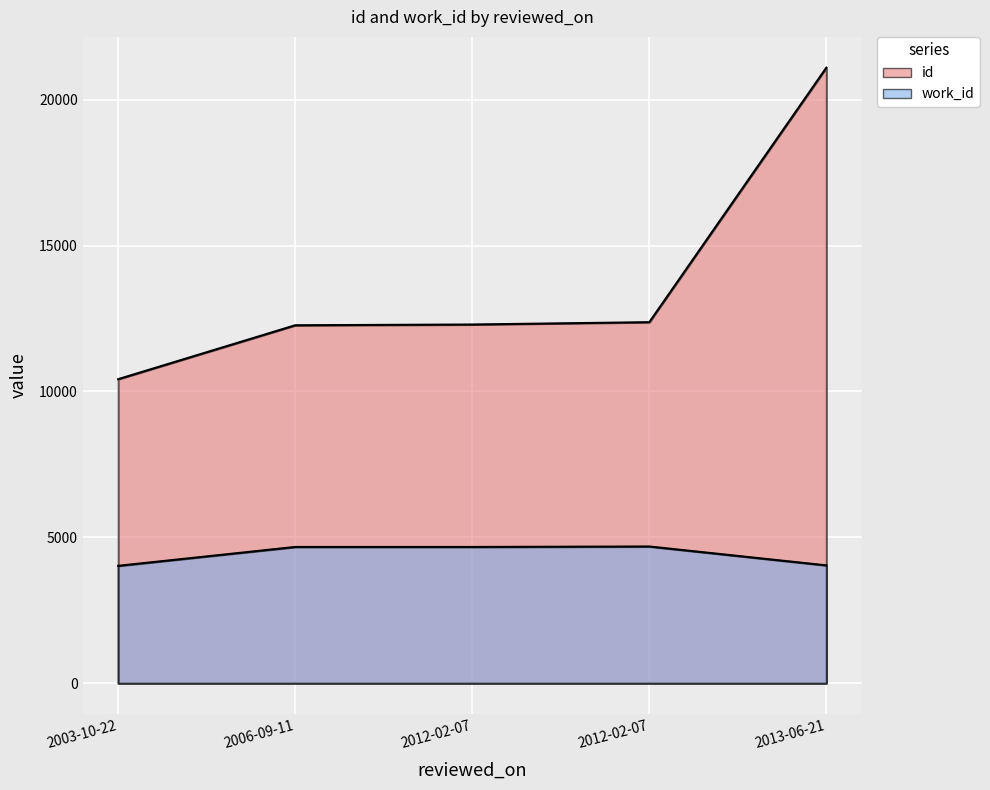

True or false: work_id and id cross at least once.

False